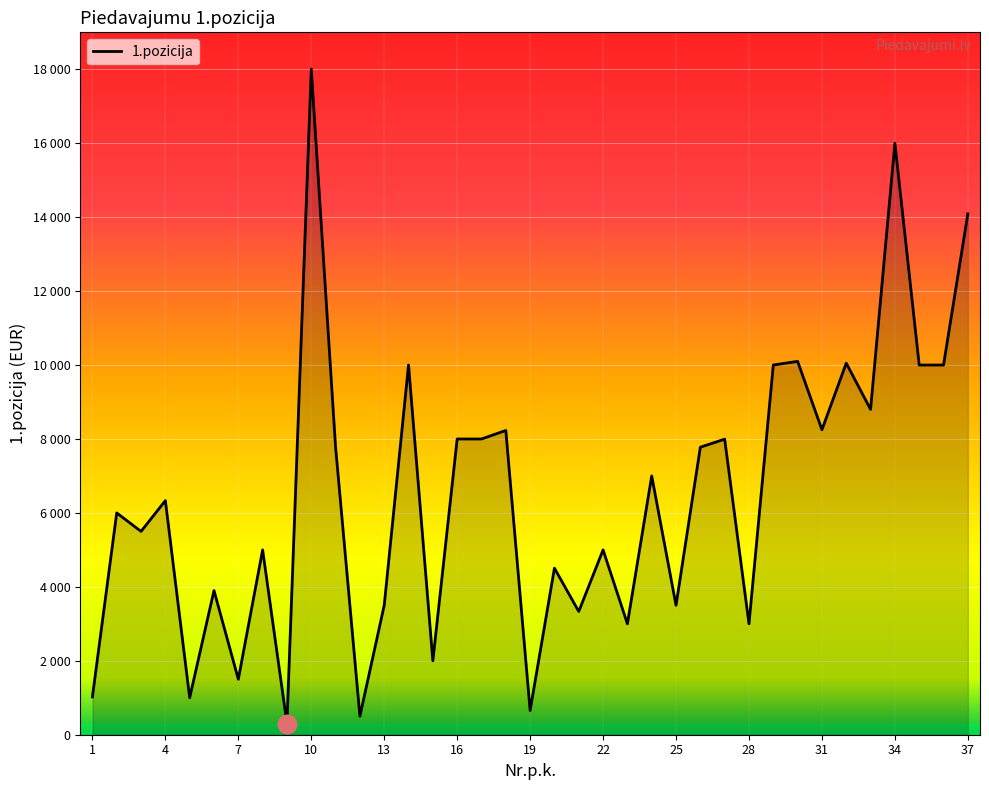

Does the chart have visible grid lines?

Yes